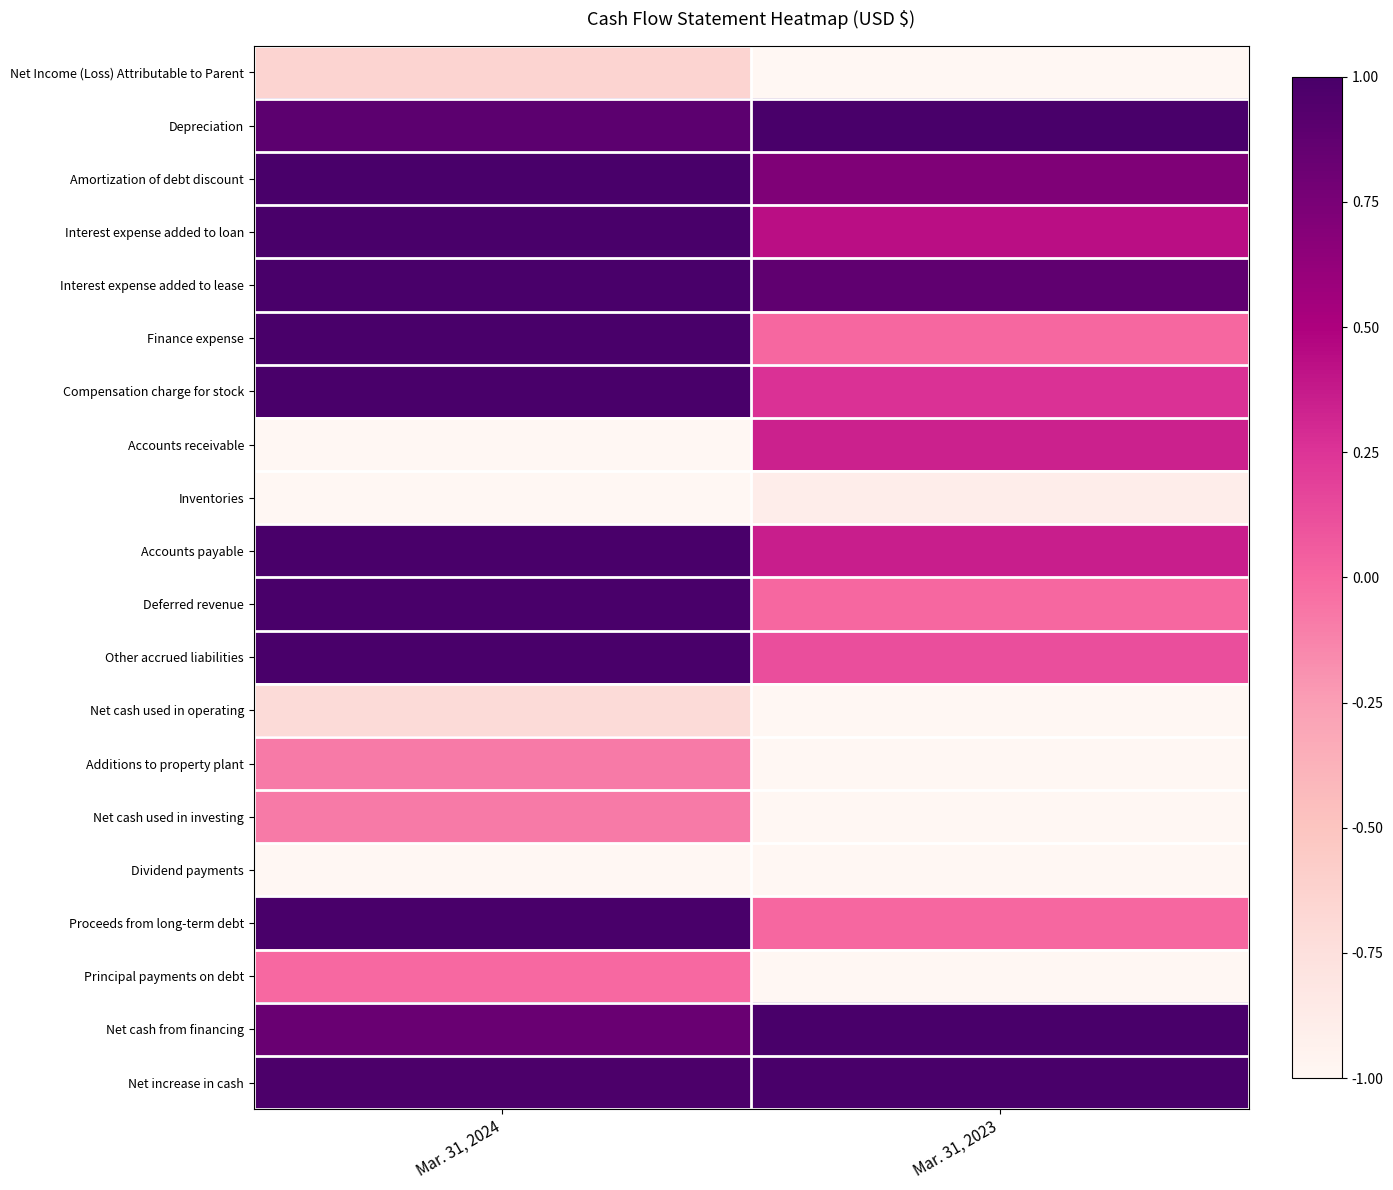

Reading left to right, what are all the values shown in this chart?

Net Income (Loss) Attributable to Parent: Mar. 31, 2024=-0.6	Mar. 31, 2023=-1.0
Depreciation: Mar. 31, 2024=0.9	Mar. 31, 2023=1.0
Amortization of debt discount: Mar. 31, 2024=1.0	Mar. 31, 2023=0.7
Interest expense added to loan: Mar. 31, 2024=1.0	Mar. 31, 2023=0.4
Interest expense added to lease: Mar. 31, 2024=1.0	Mar. 31, 2023=0.9
Finance expense: Mar. 31, 2024=1.0	Mar. 31, 2023=0.0
Compensation charge for stock: Mar. 31, 2024=1.0	Mar. 31, 2023=0.3
Accounts receivable: Mar. 31, 2024=-1.0	Mar. 31, 2023=0.3
Inventories: Mar. 31, 2024=-1.0	Mar. 31, 2023=-0.9
Accounts payable: Mar. 31, 2024=1.0	Mar. 31, 2023=0.4
Deferred revenue: Mar. 31, 2024=1.0	Mar. 31, 2023=0.0
Other accrued liabilities: Mar. 31, 2024=1.0	Mar. 31, 2023=0.1
Net cash used in operating: Mar. 31, 2024=-0.7	Mar. 31, 2023=-1.0
Additions to property plant: Mar. 31, 2024=-0.1	Mar. 31, 2023=-1.0
Net cash used in investing: Mar. 31, 2024=-0.1	Mar. 31, 2023=-1.0
Dividend payments: Mar. 31, 2024=-1.0	Mar. 31, 2023=-1.0
Proceeds from long-term debt: Mar. 31, 2024=1.0	Mar. 31, 2023=0.0
Principal payments on debt: Mar. 31, 2024=-0.0	Mar. 31, 2023=-1.0
Net cash from financing: Mar. 31, 2024=0.8	Mar. 31, 2023=1.0
Net increase in cash: Mar. 31, 2024=1.0	Mar. 31, 2023=1.0